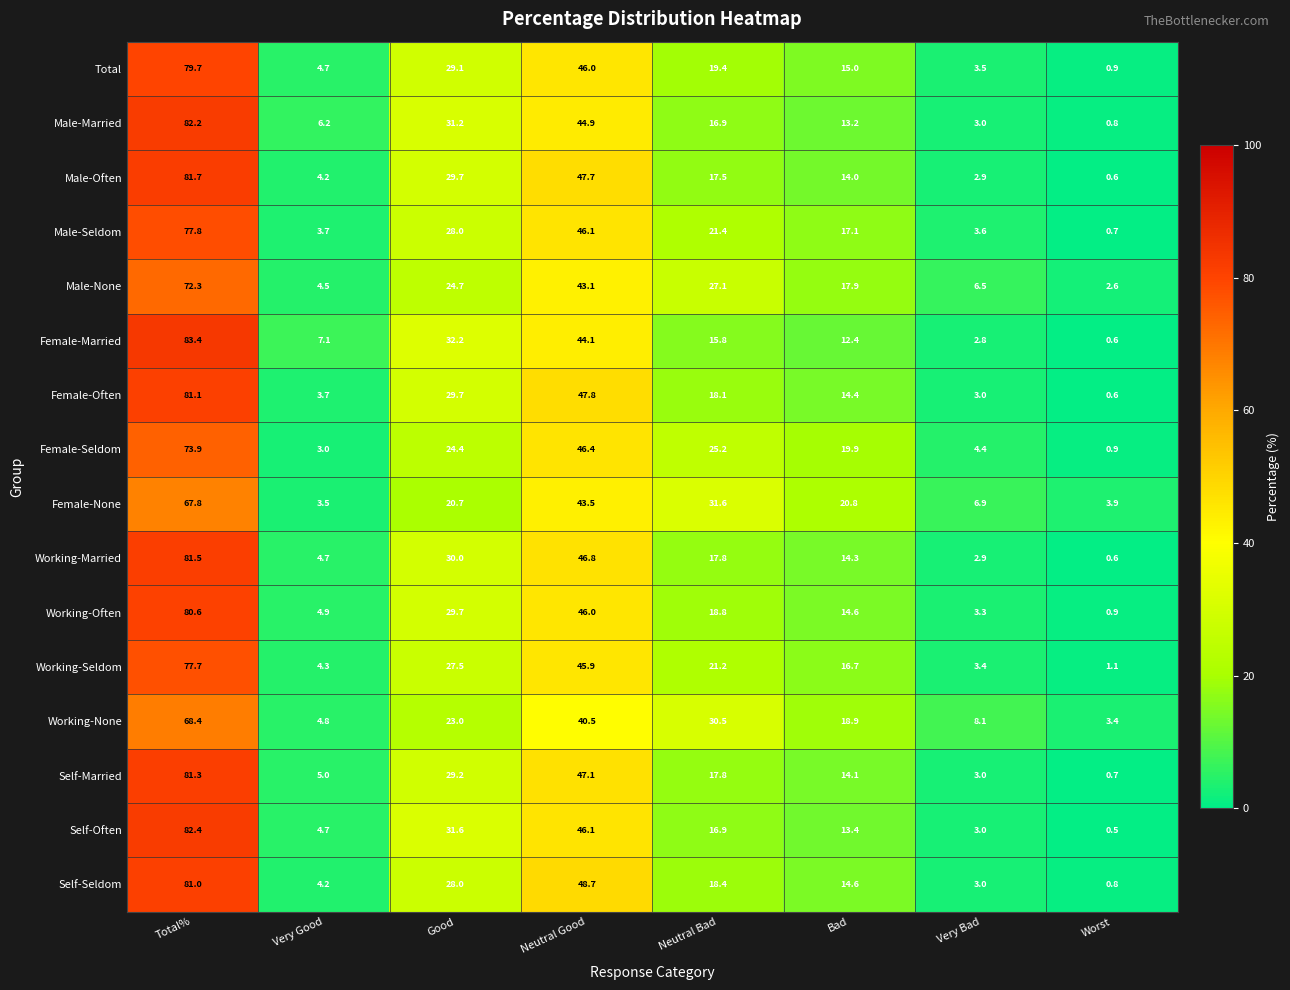

At how many categories does at least one series exceed 34?

2